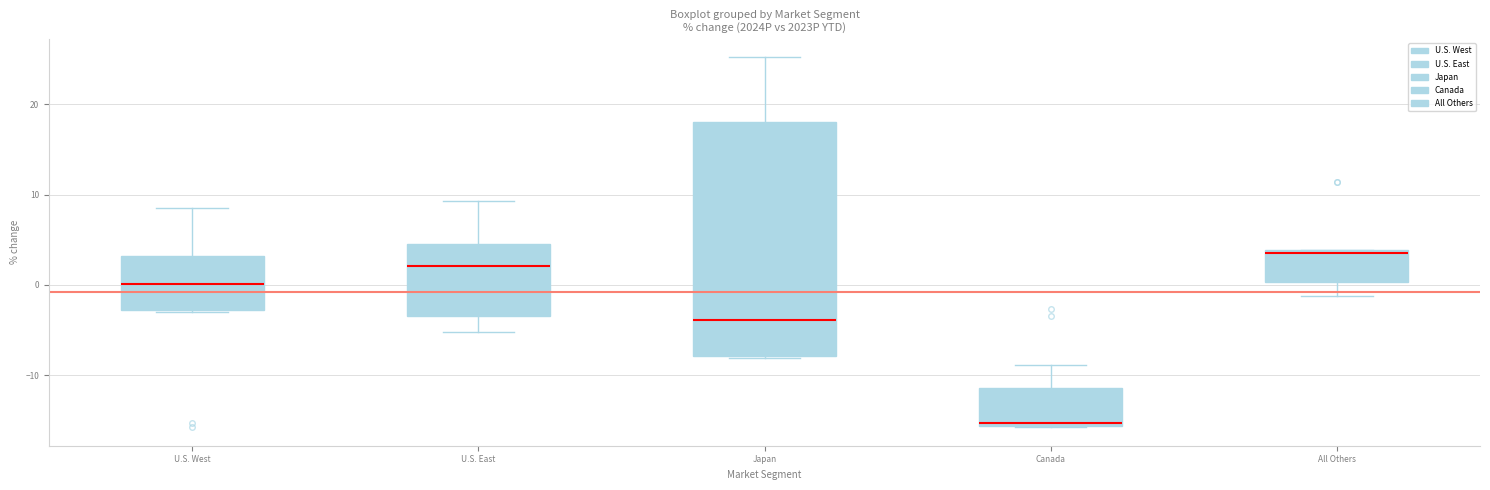

Reading left to right, read every box against the y-axis: the position of its median line, the range the box covers, and the ends of its whiskers. The values are not printed on the chart, so give them approximately, as read against the axis.

U.S. West: median 0, box -3 to 3, whiskers -3 to 9
U.S. East: median 2, box -3 to 4, whiskers -5 to 9
Japan: median -4, box -8 to 18, whiskers -8 to 25
Canada: median -15, box -16 to -11, whiskers -16 to -9
All Others: median 4 (just below the box's upper edge), box 0 to 4, whiskers -1 to 4